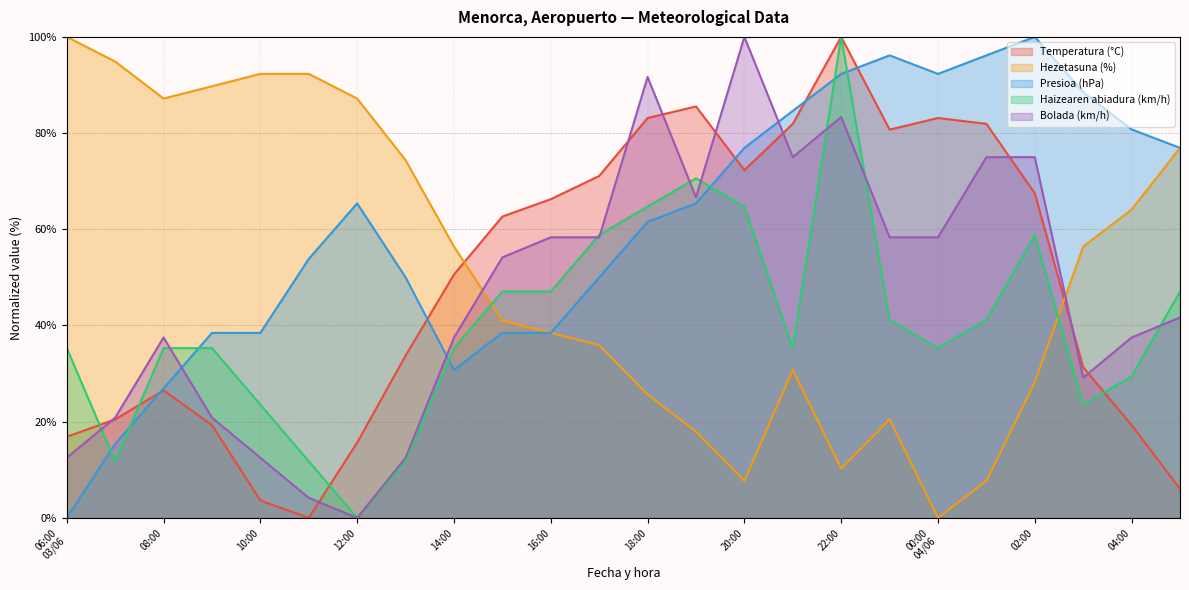

Between 13:00 and 03:00, which series saw the biggest shift?

Presioa (hPa)